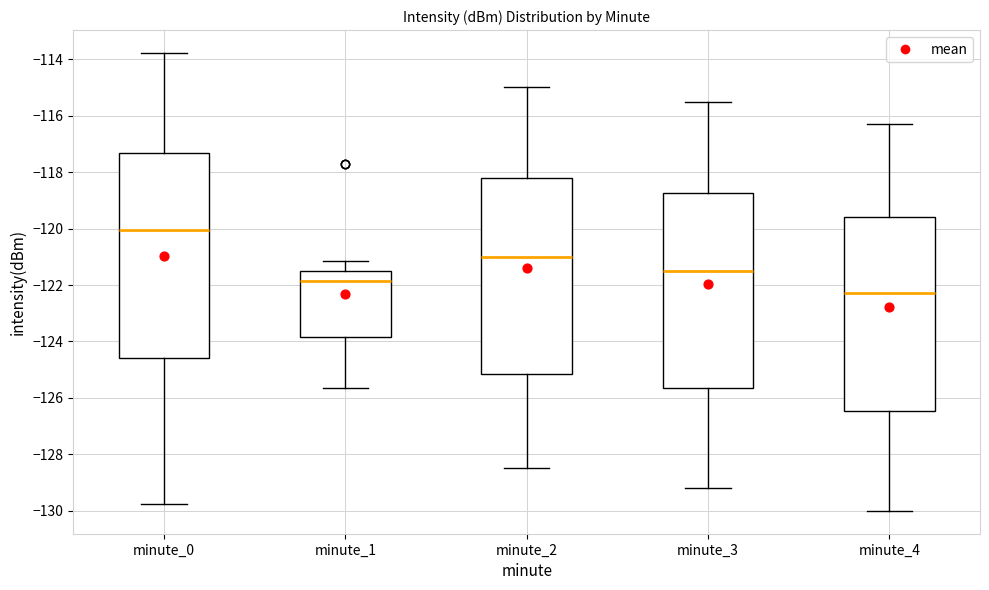

Where does the upper whisker of the box for minute_4 end on the y-axis? The values are not printed on the chart, so give them approximately, as read against the axis.

-116.2